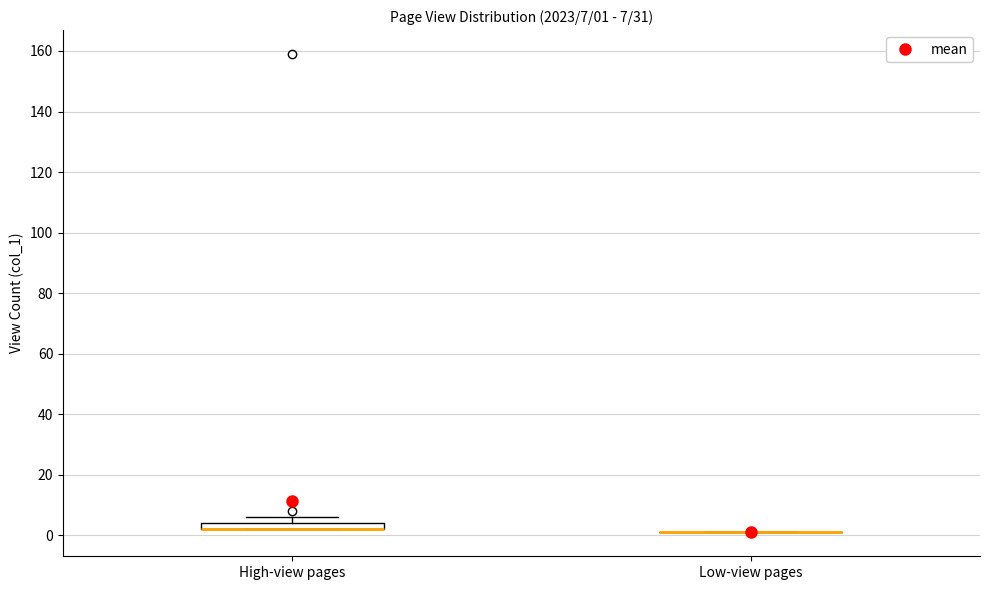

Comparing the boxes themselves (not the whiskers), which one is the tallest?

High-view pages